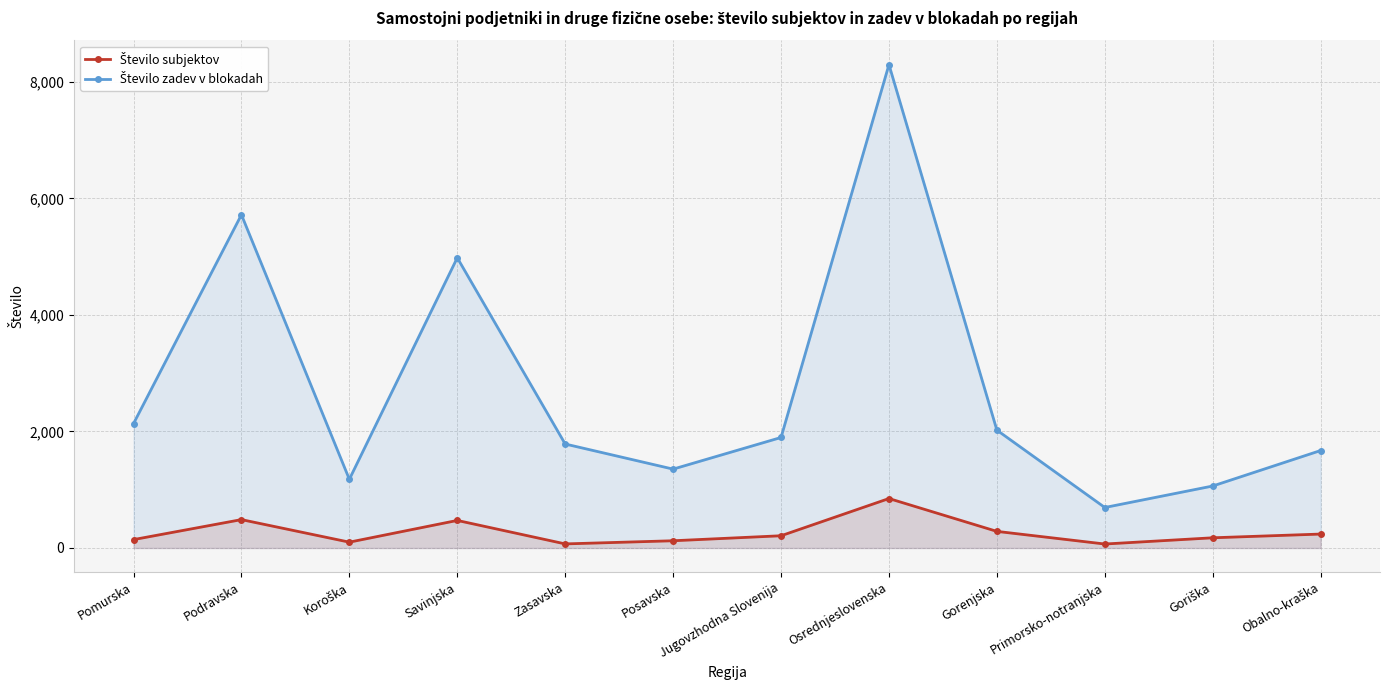

List the series in order of their peak value, lowest first.

Število subjektov, Število zadev v blokadah